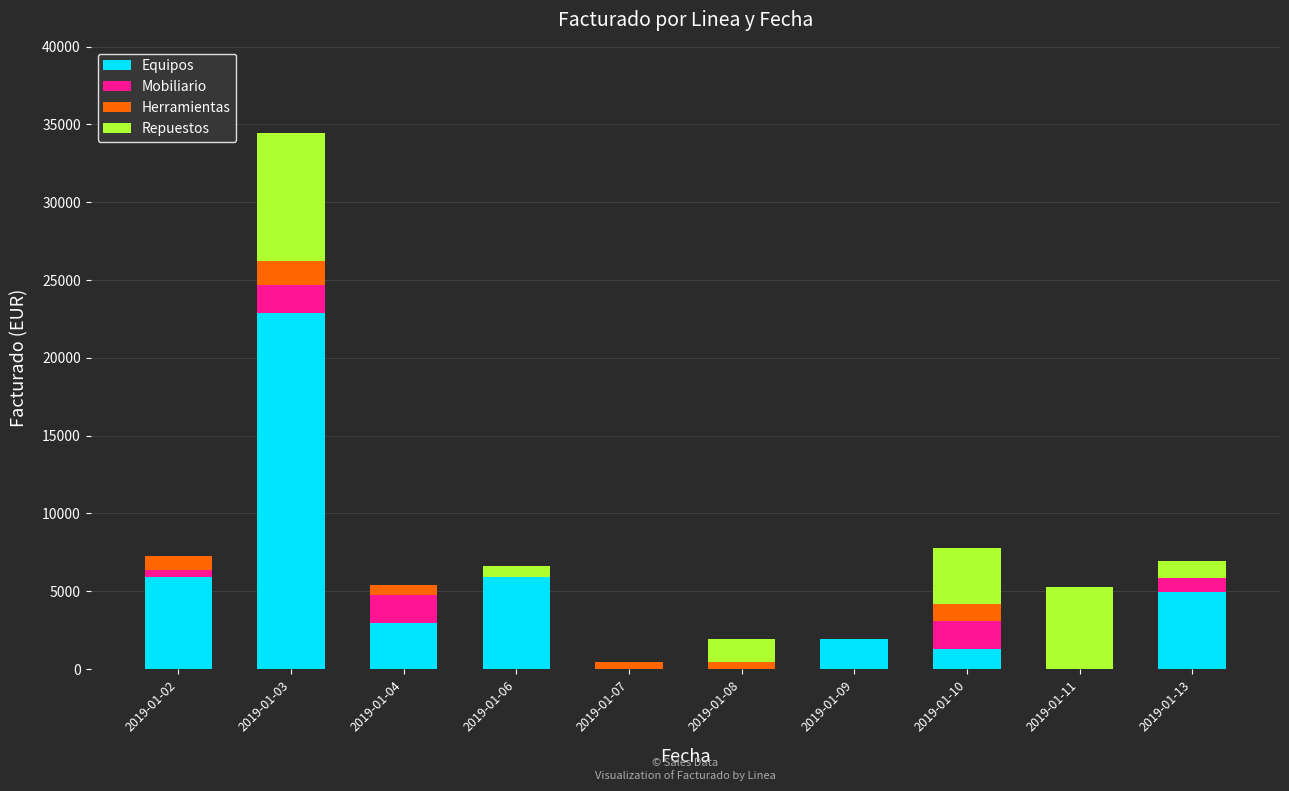

What is the highest value of the Equipos series?

22890.0